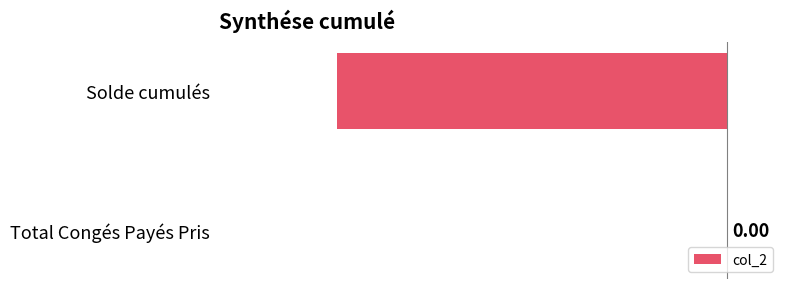

Which category has the highest value across all series?

Total Congés Payés Pris